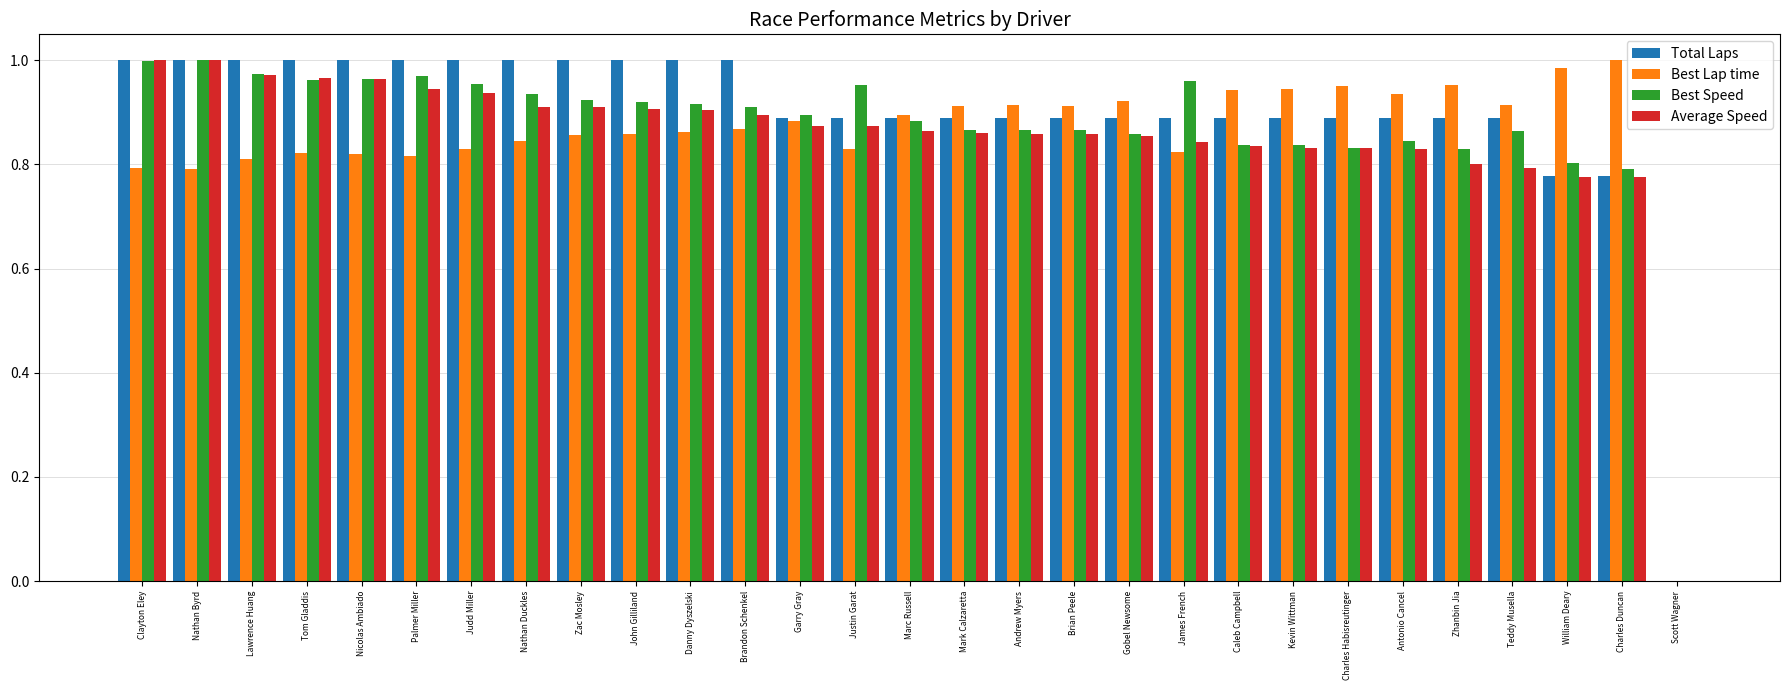

How many data points in Total Laps are above 0?

28